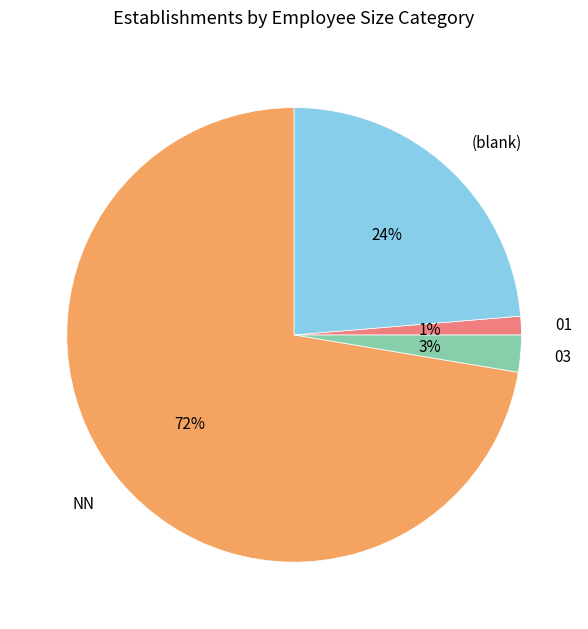

Does any single category account for the majority?

Yes